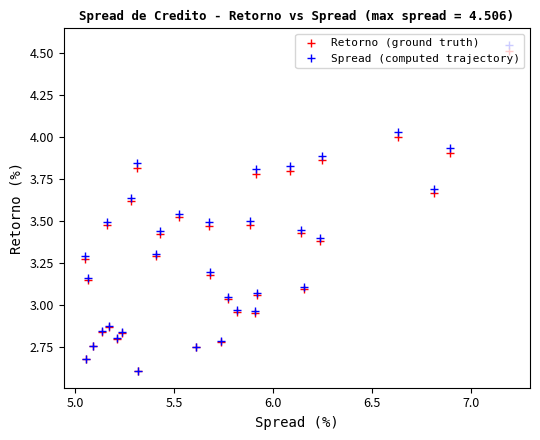

How many interior local valleys does the Retorno (ground truth) series have?

8